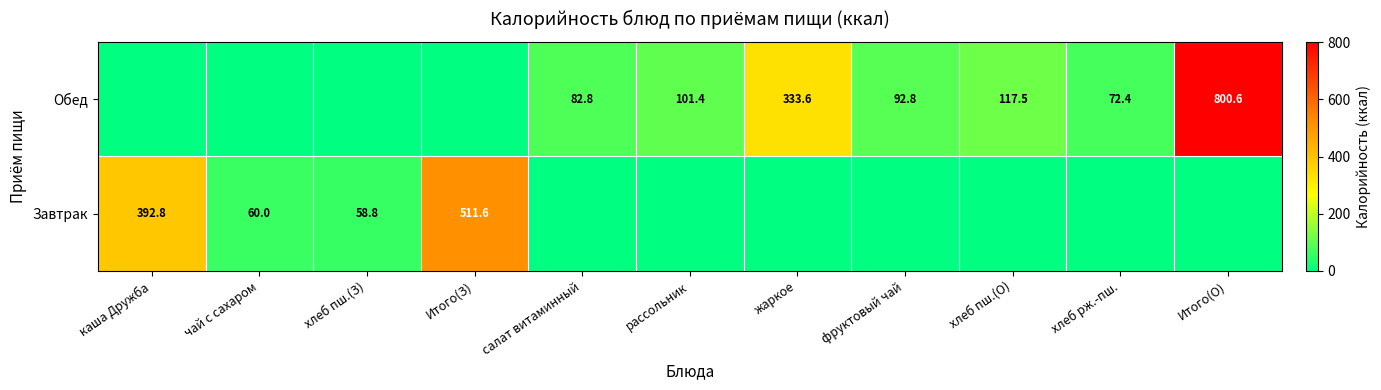

True or false: Завтрак has a value of 704.1 at Итого(З).

False